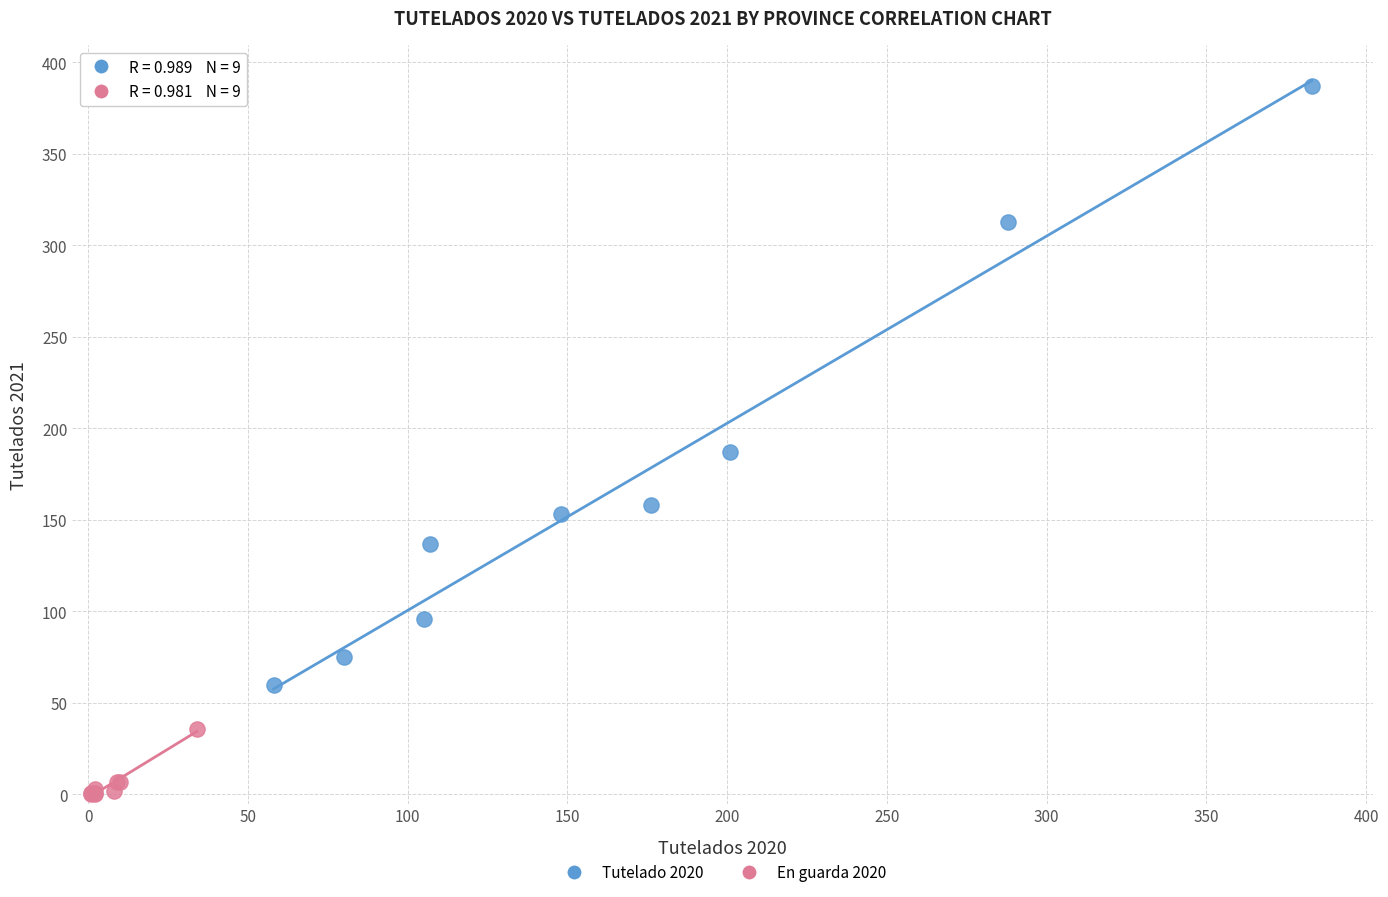

Which series has the largest Y range (max minus min)?

Tutelado 2020